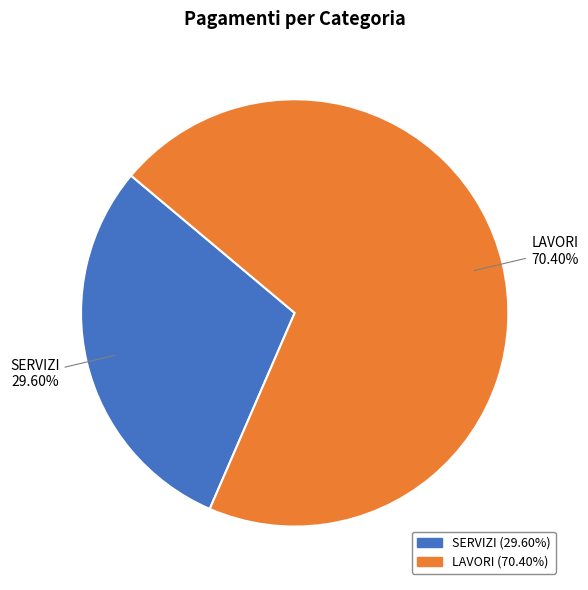

Approximately how many times larger is the value at LAVORI compared to SERVIZI?

2.4